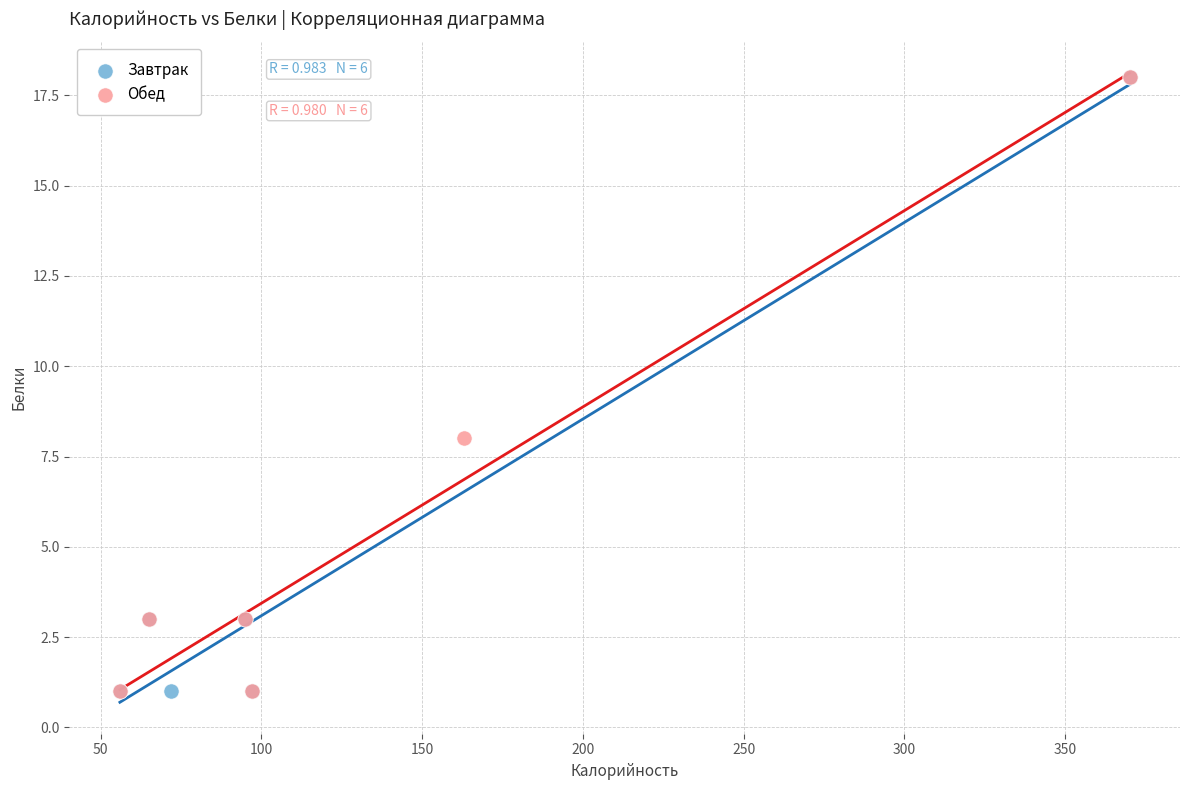

What are all the series names shown in the legend?

Завтрак, Обед